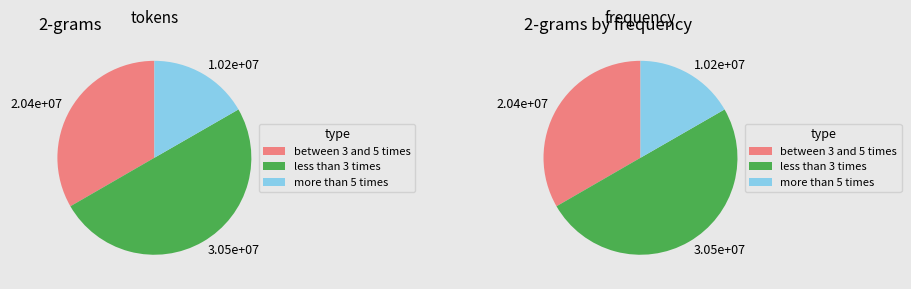

Does any single category account for the majority?

No